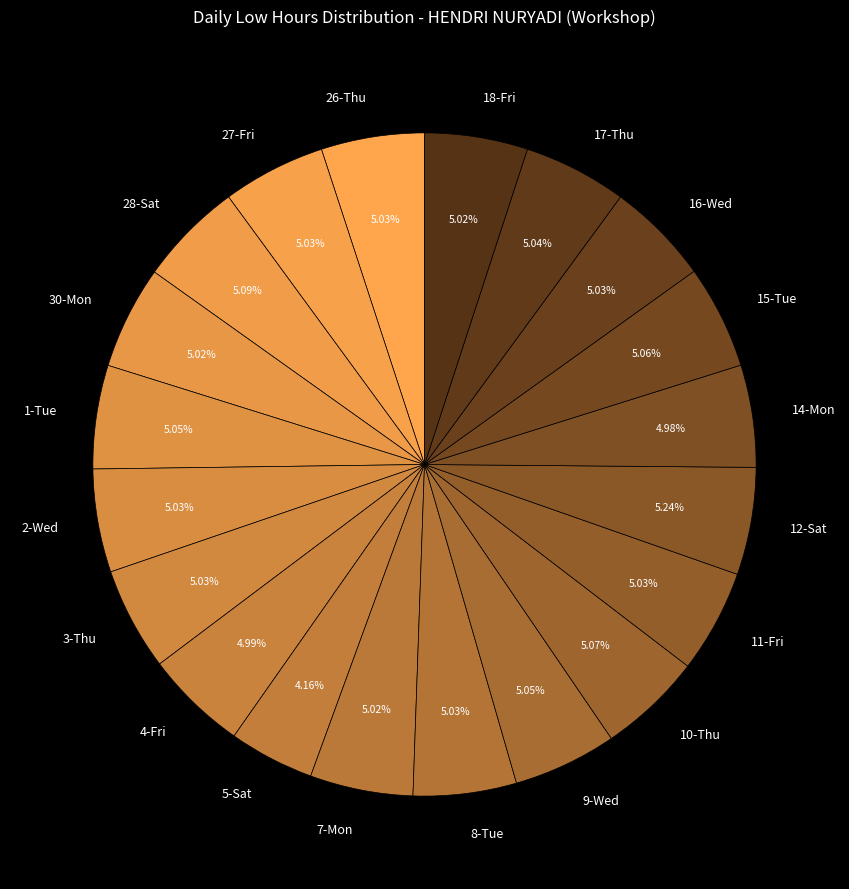

What portion of the pie excludes 1-Tue?

95.0%